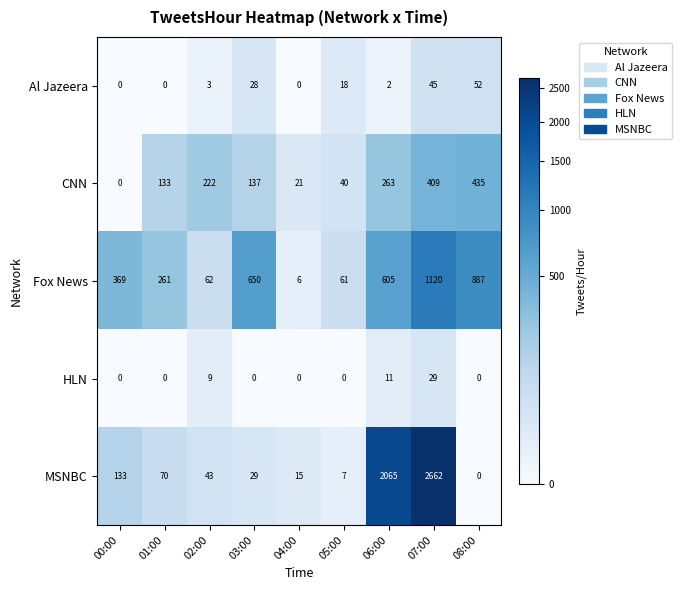

Between 03:00 and 08:00, which series saw the biggest shift?

CNN